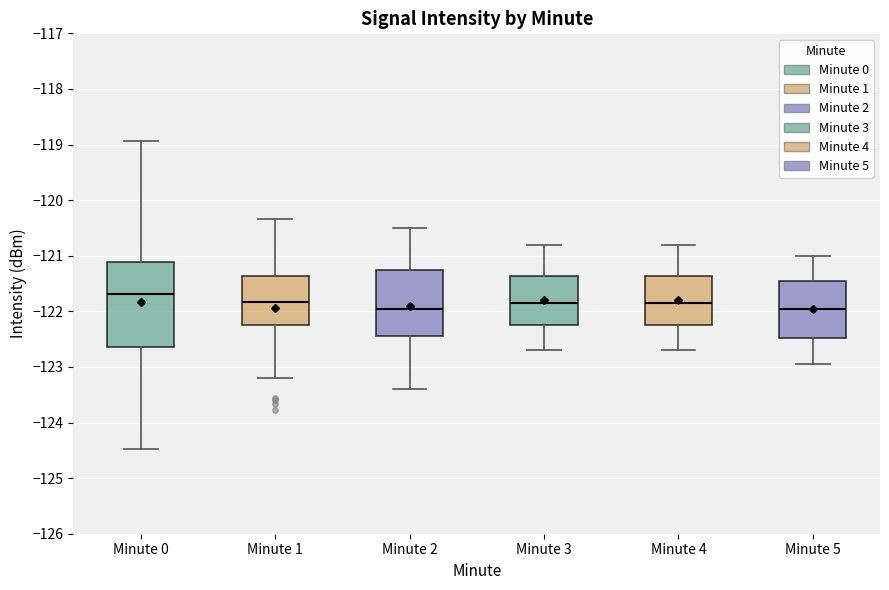

Comparing the boxes themselves (not the whiskers), which one is the tallest?

Minute 0